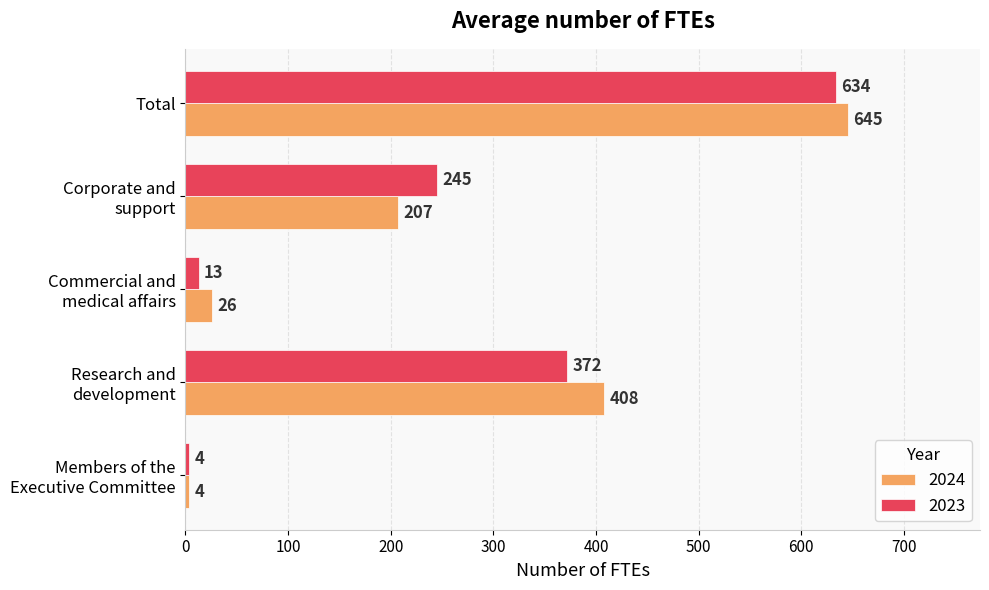

Rank the series by their average value, from lowest to highest.

2023, 2024